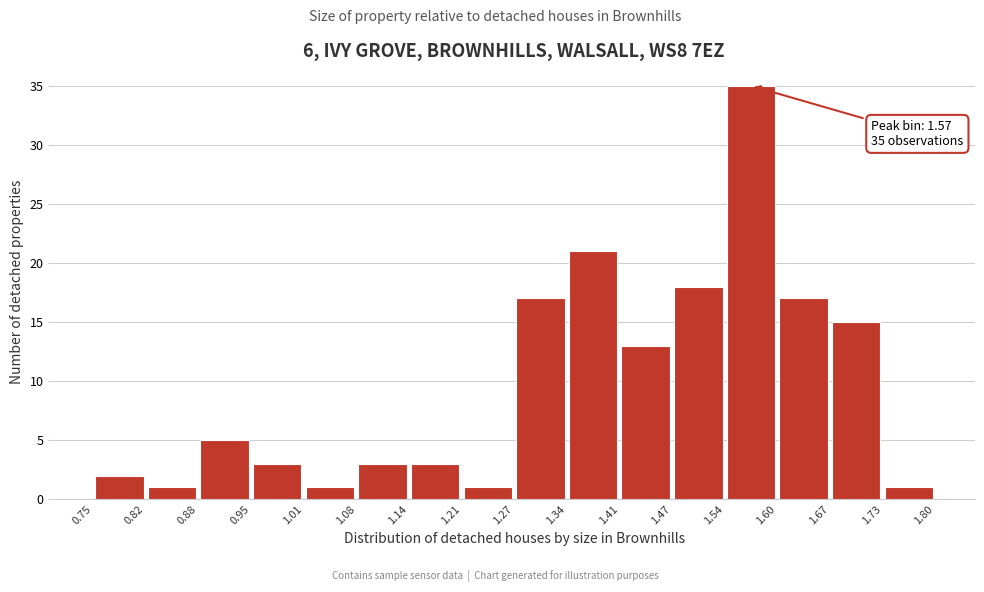

Over which range of the x-axis is the bar tallest?

1.54 to 1.60